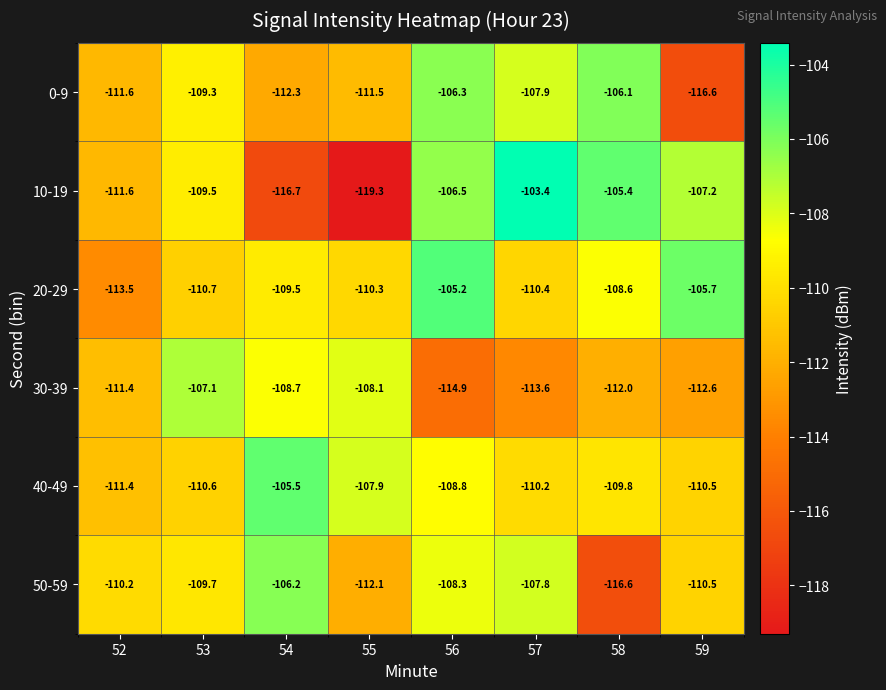

Which category has the highest value across all series?

57